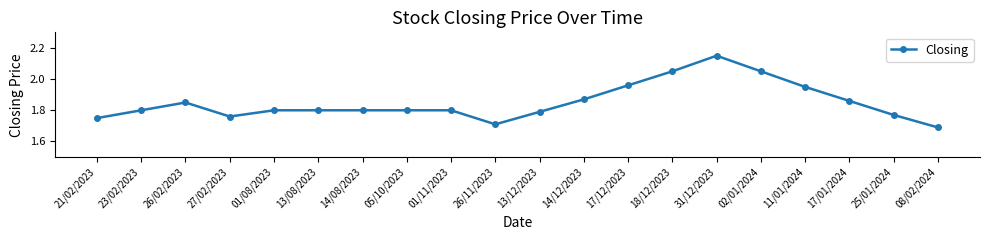

The chart shows a value of 1.8 at 27/02/2023. True or false?

True